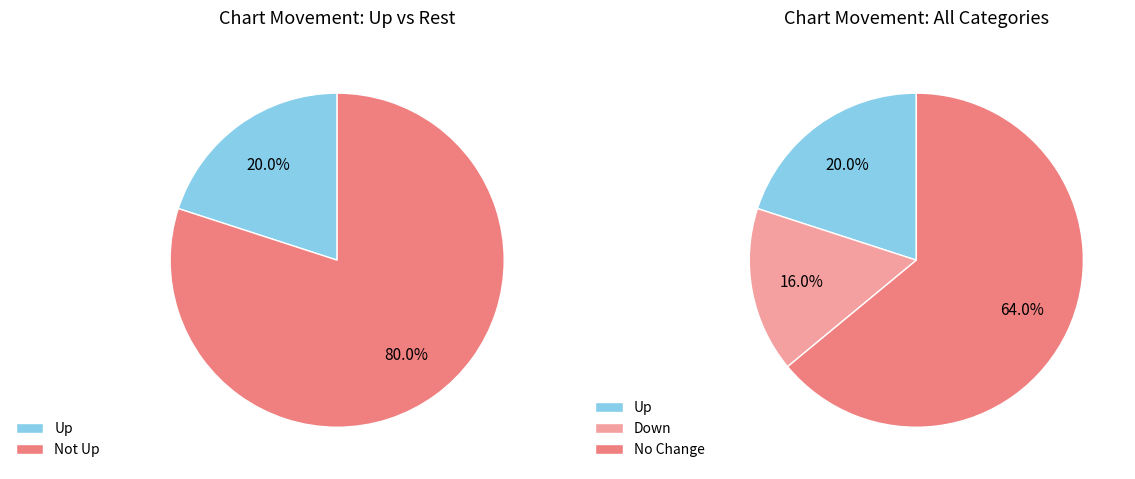

How many segments does this pie chart have?

3